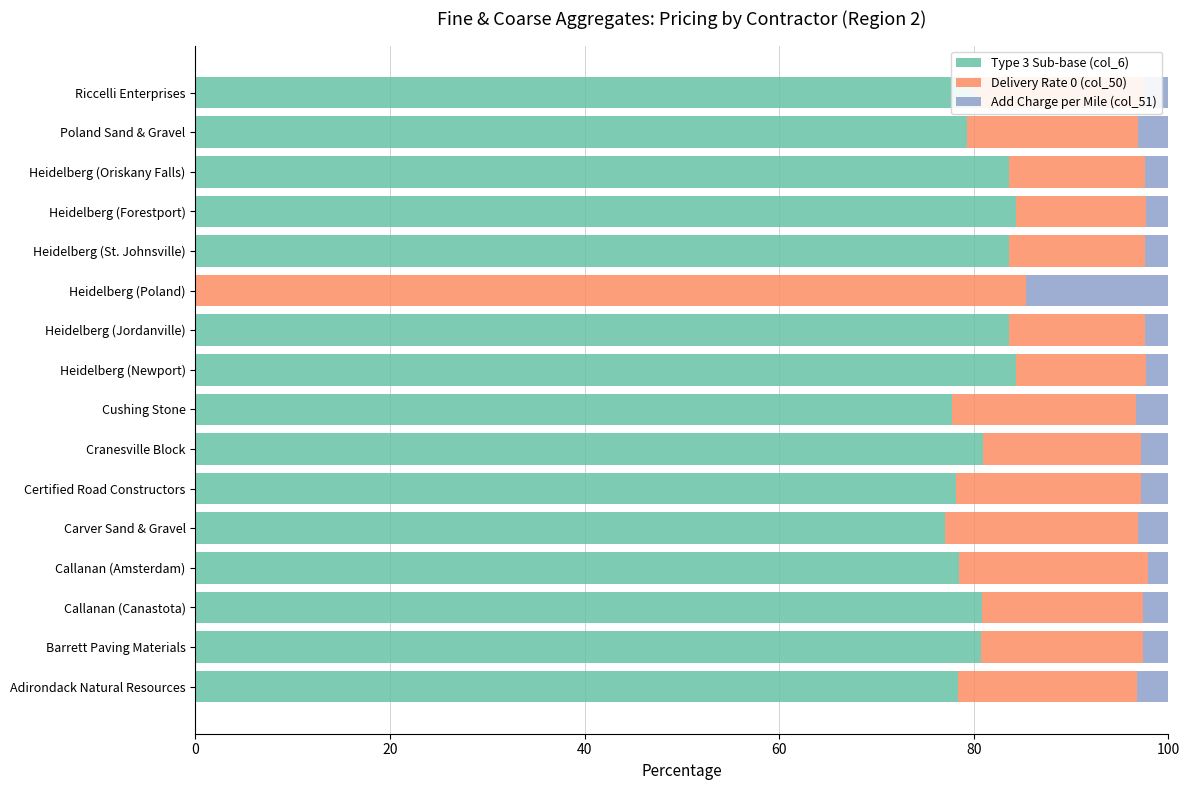

What is the highest value of the Type 3 Sub-base (col_6) series?

84.3